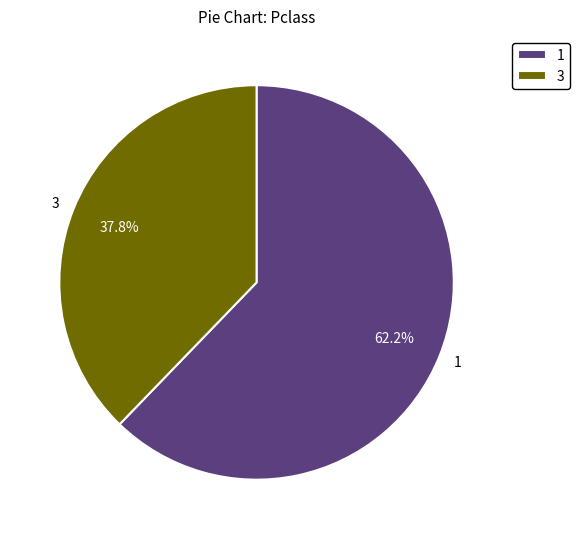

Which category has the biggest portion of the pie?

1